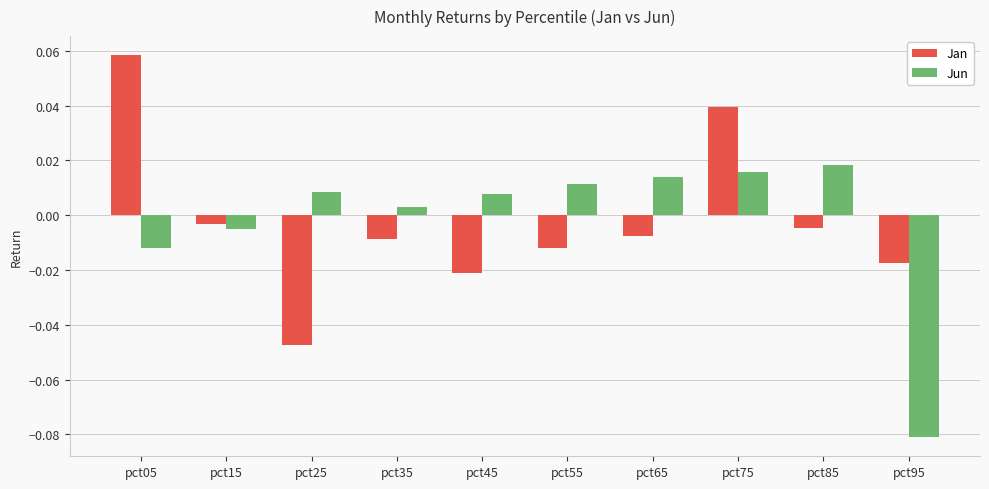

Which label corresponds to the smallest value in the chart?

pct95